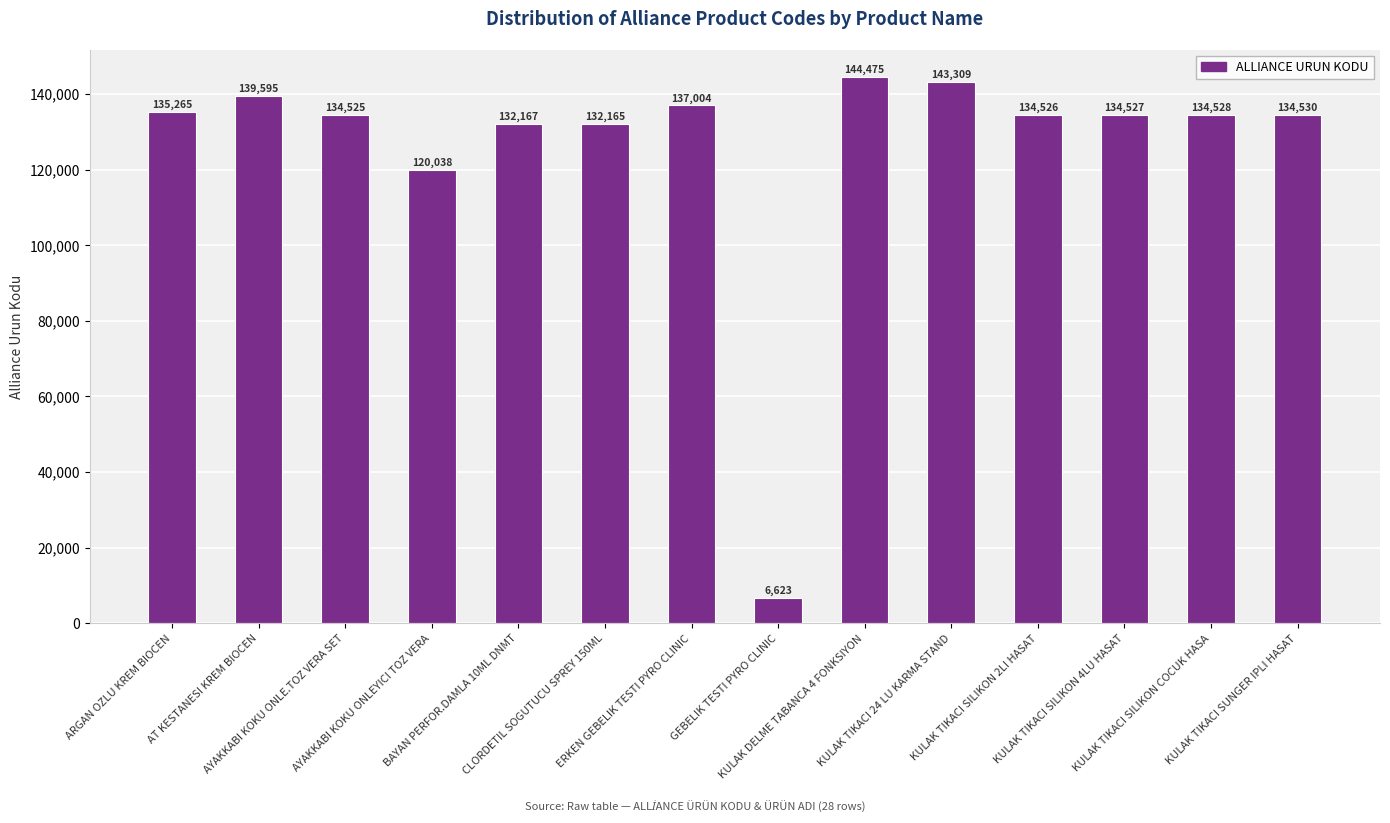

At which label is the value closest to 75549?

AYAKKABI KOKU ONLEYICI TOZ VERA